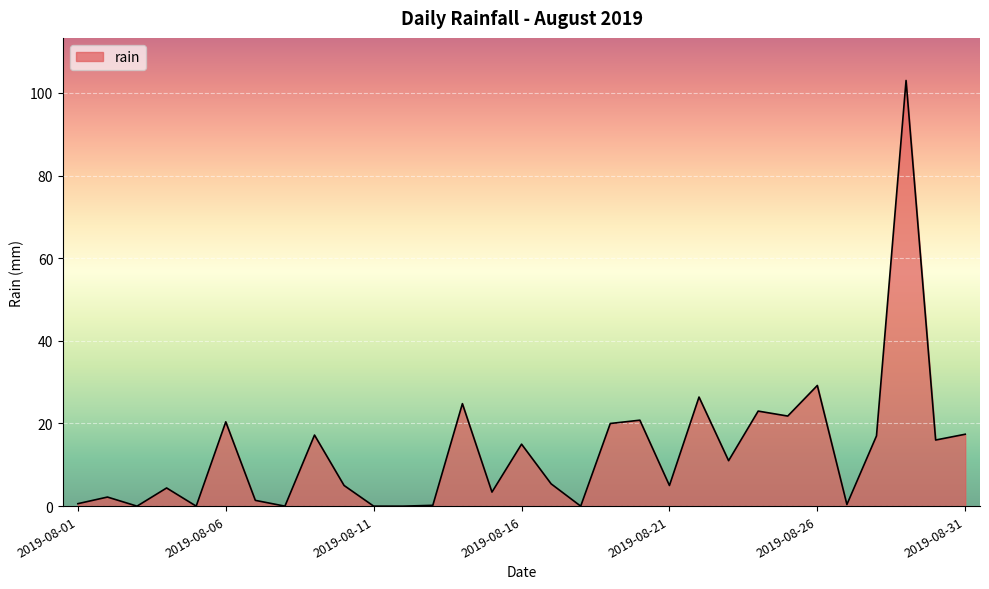

Does the chart have visible grid lines?

Yes